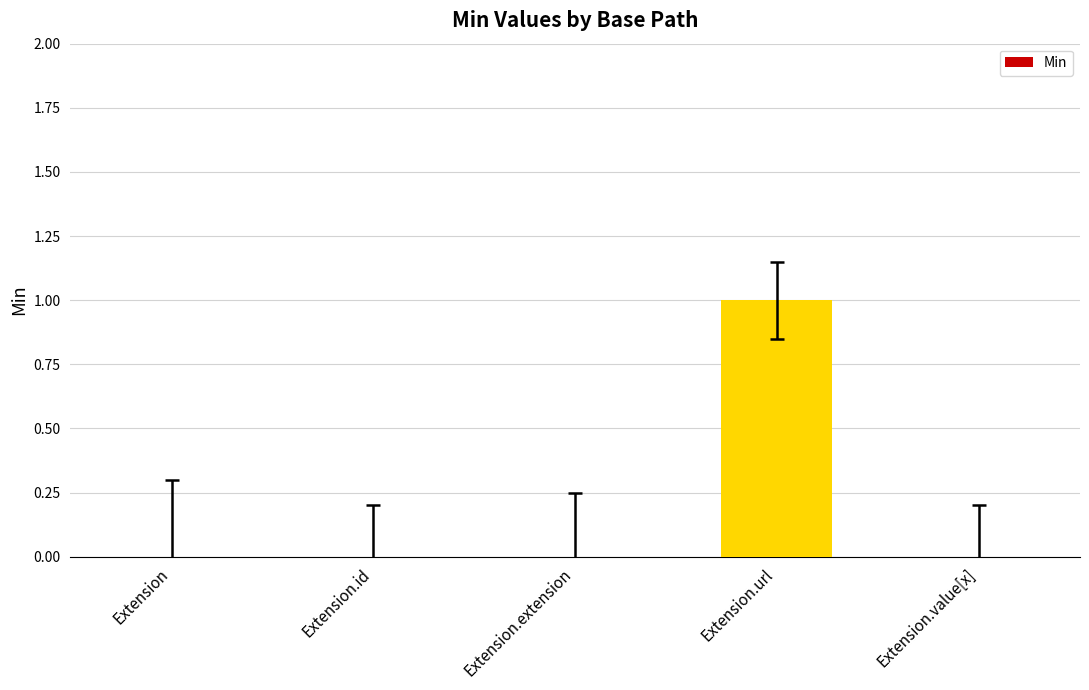

Which category has the highest value across all series?

Extension.url